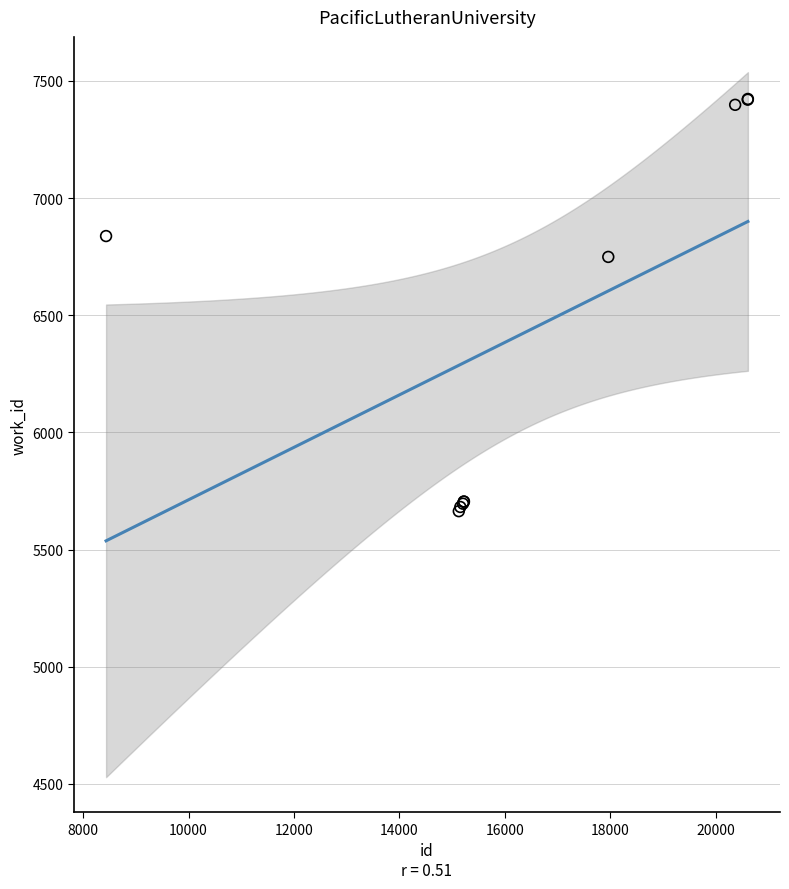

What Y value in the scatter plot is closest to 6543?

6749